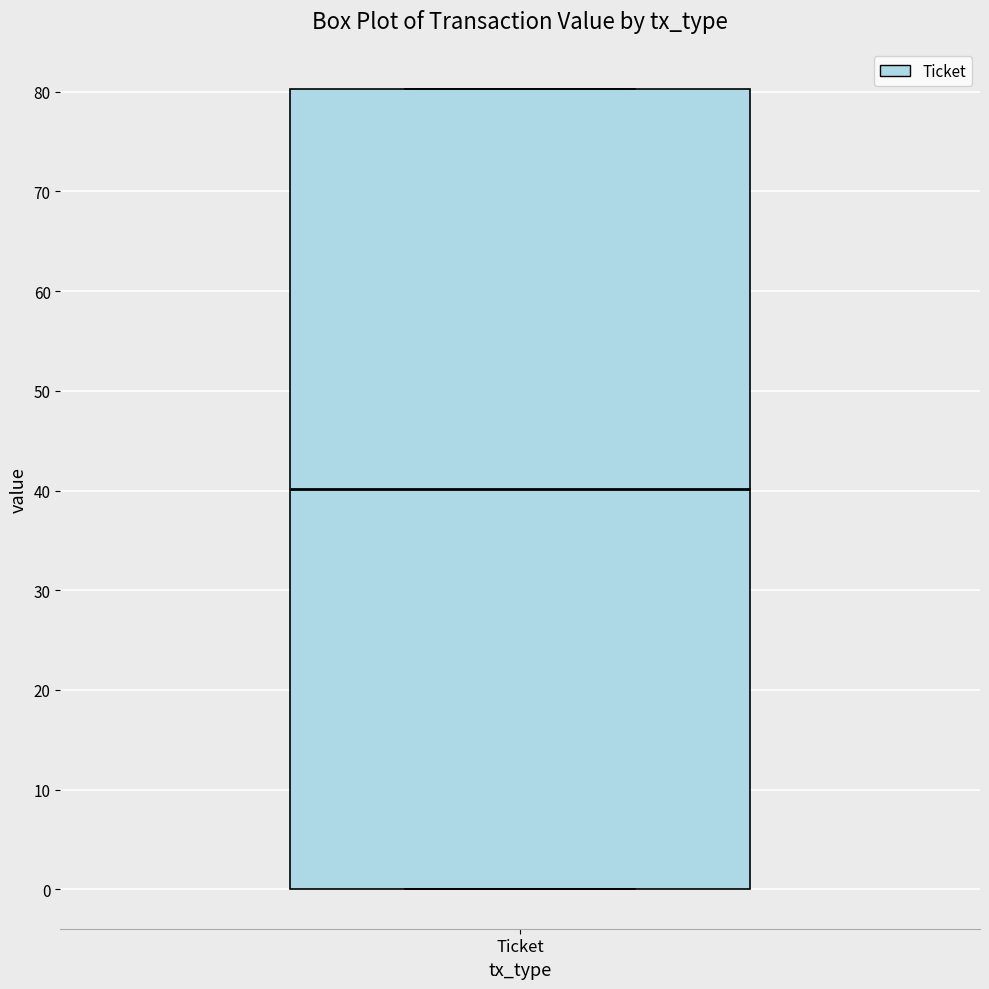

Where does the median line of the box for Ticket sit on the y-axis? The values are not printed on the chart, so give them approximately, as read against the axis.

40